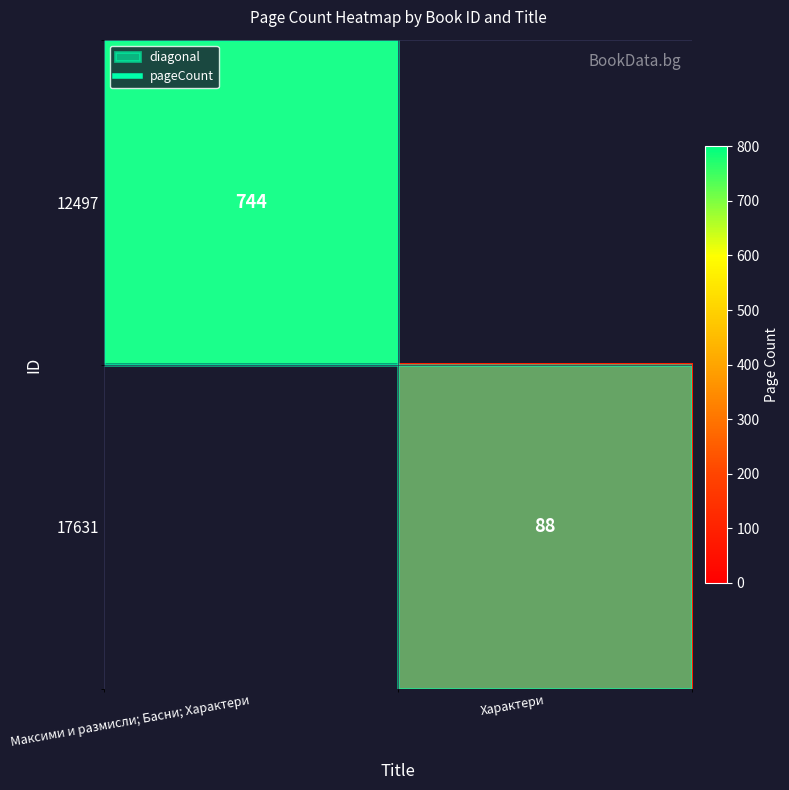

At how many categories does at least one series exceed 505?

1